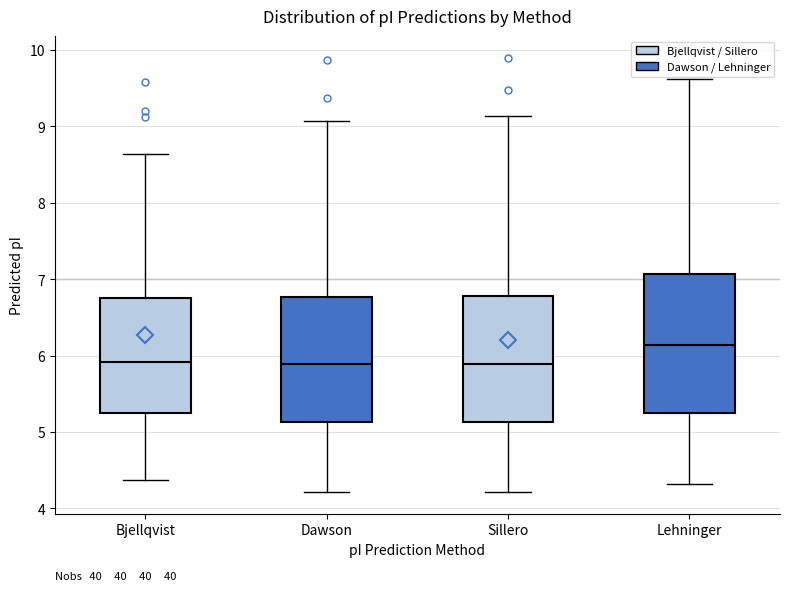

Reading left to right, read every box against the y-axis: the position of its median line, the range the box covers, and the ends of its whiskers. The values are not printed on the chart, so give them approximately, as read against the axis.

Bjellqvist: median 5.9, box 5.2 to 6.8, whiskers 4.4 to 8.6
Dawson: median 5.9, box 5.1 to 6.8, whiskers 4.2 to 9.1
Sillero: median 5.9, box 5.1 to 6.8, whiskers 4.2 to 9.1
Lehninger: median 6.1, box 5.3 to 7.1, whiskers 4.3 to 9.6